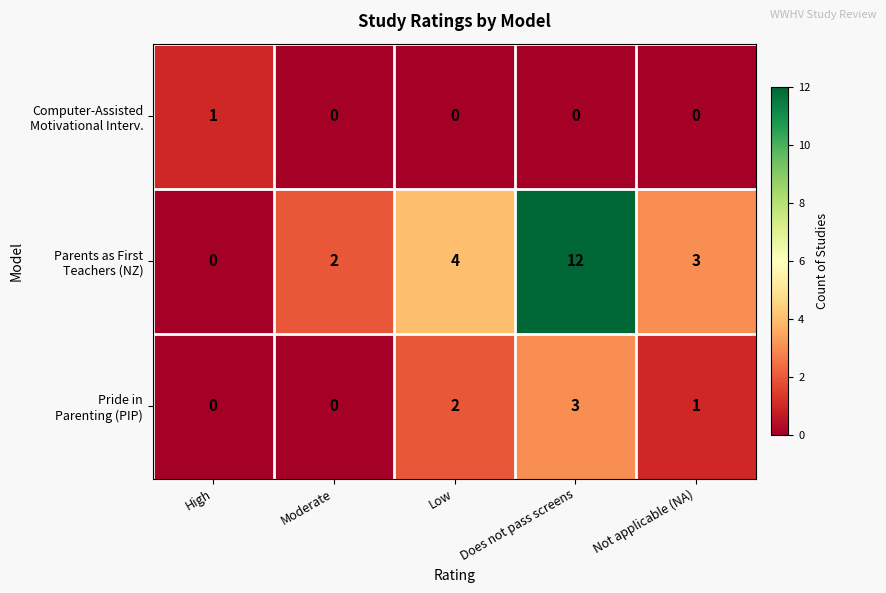

What is the total value across all series at Not applicable (NA)?

4